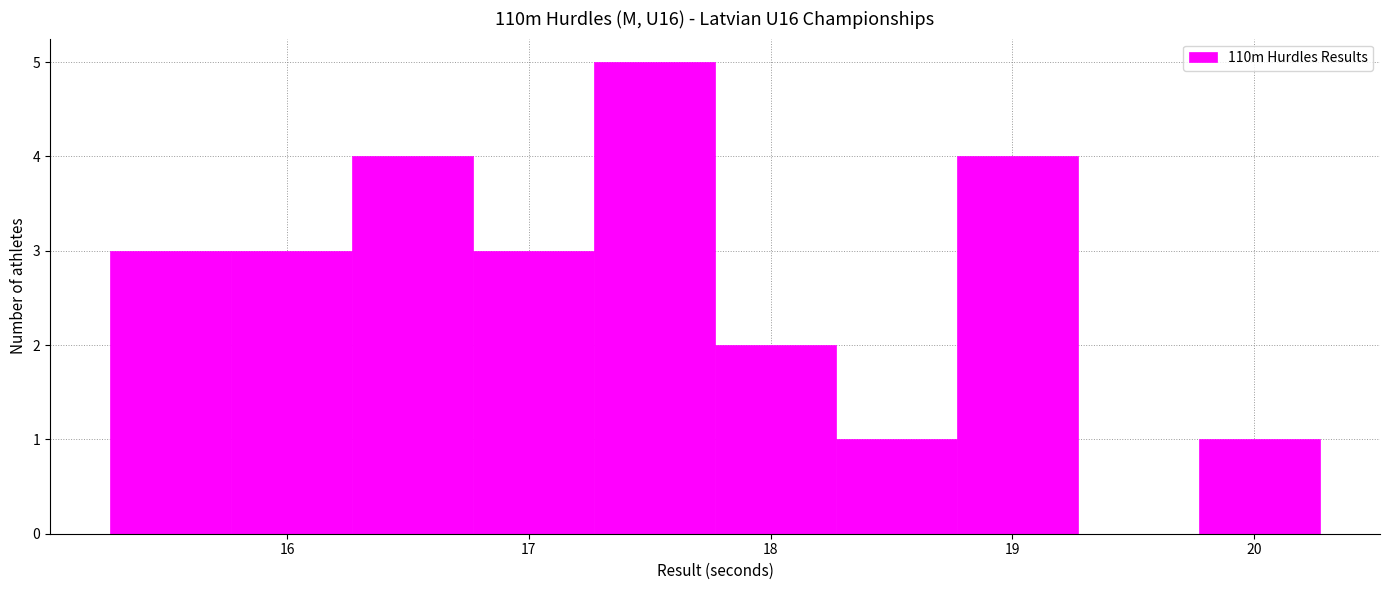

How tall is the bar that spans 15.27 to 15.77 on the x-axis? Neither the bar edges nor the heights are printed on the chart, so give them approximately, as read against the axes.

3